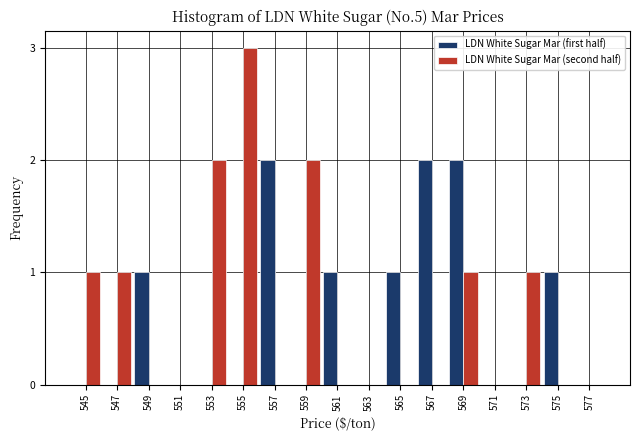

True or false: LDN White Sugar Mar (second half) has a value of 1 at 557.

False